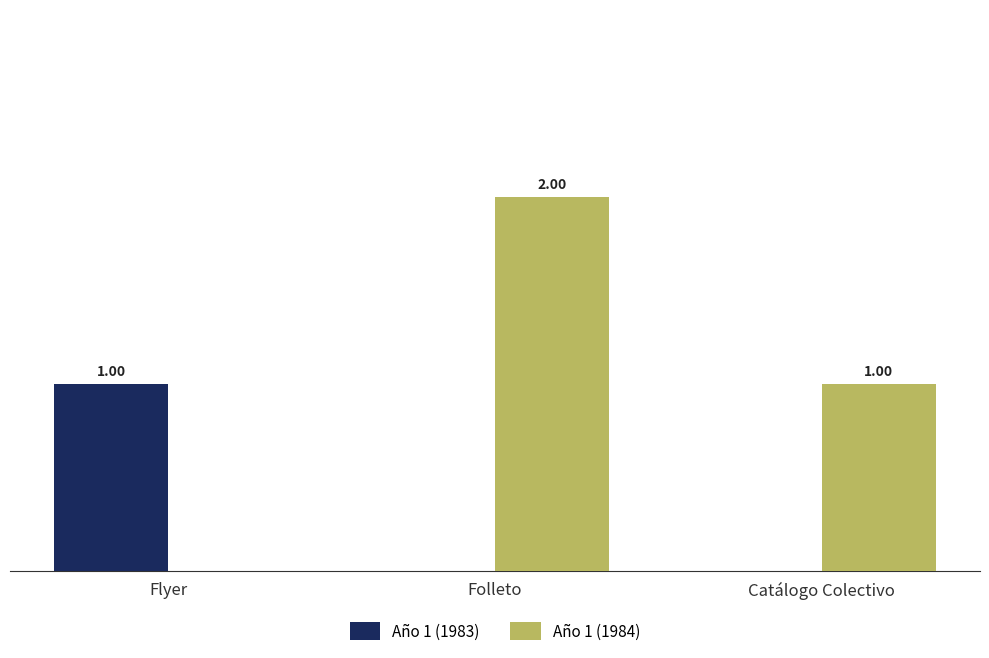

Where is Año 1 (1984) nearest to the value 1?

Catálogo Colectivo